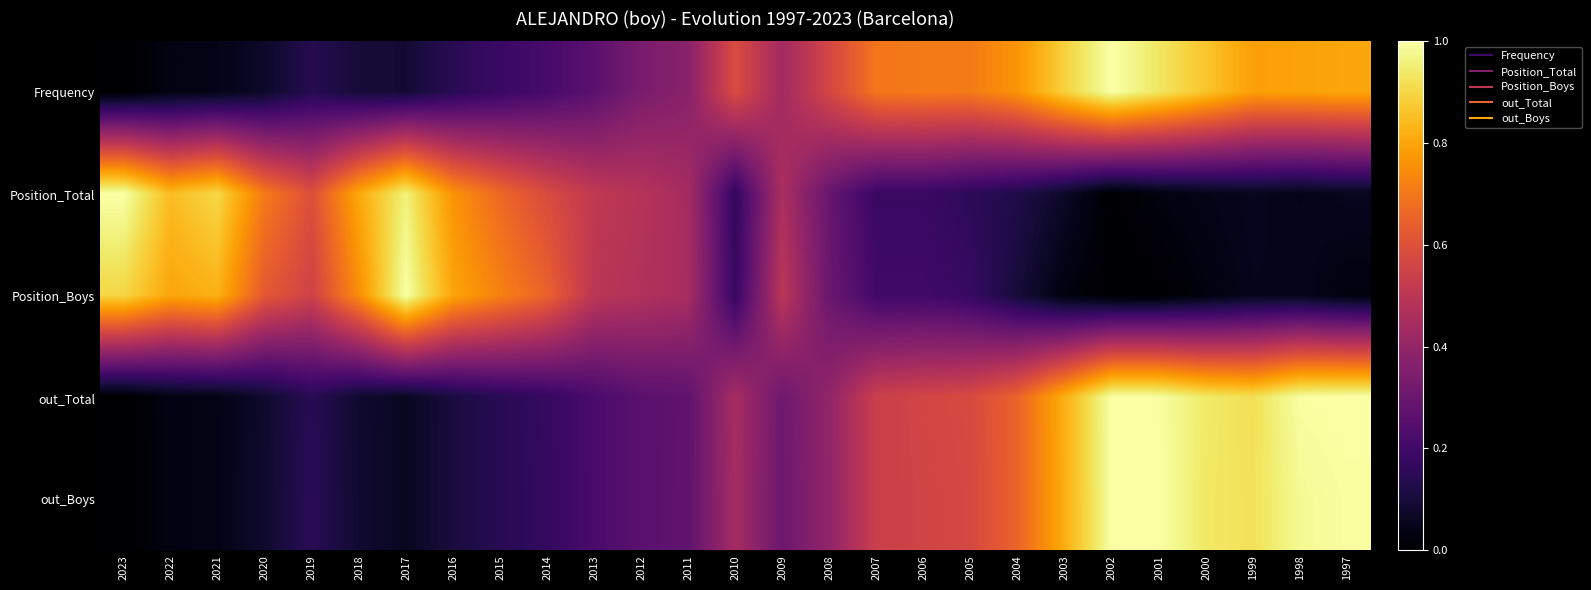

At 2003, list the series in order from largest to smallest.

Frequency, out_Total, out_Boys, Position_Total, Position_Boys